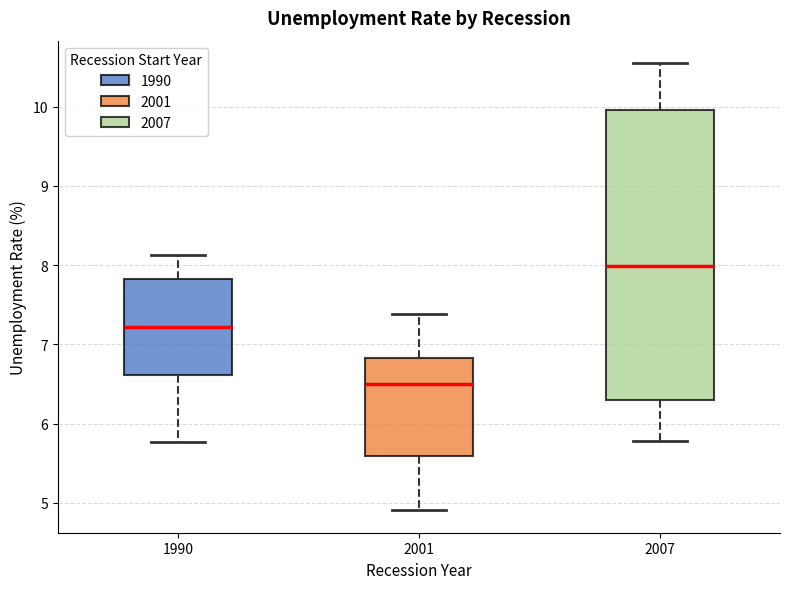

Which box is the tallest, from its lower edge to its upper edge?

2007